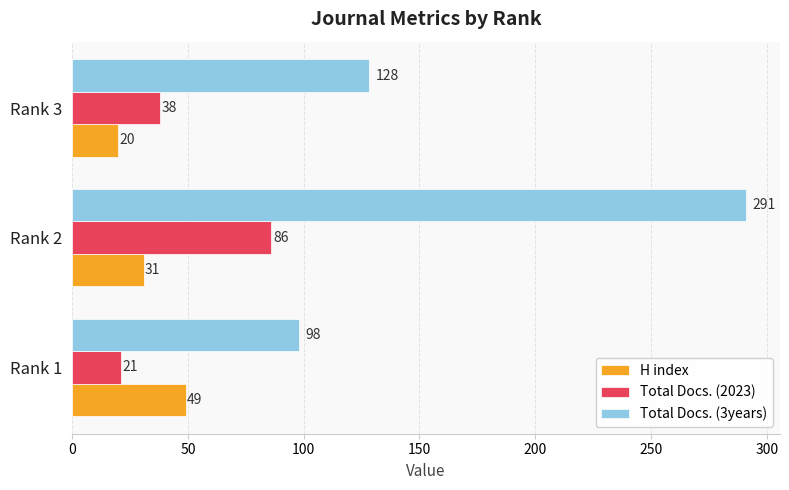

Rank the series by their maximum value, from lowest to highest.

H index, Total Docs. (2023), Total Docs. (3years)